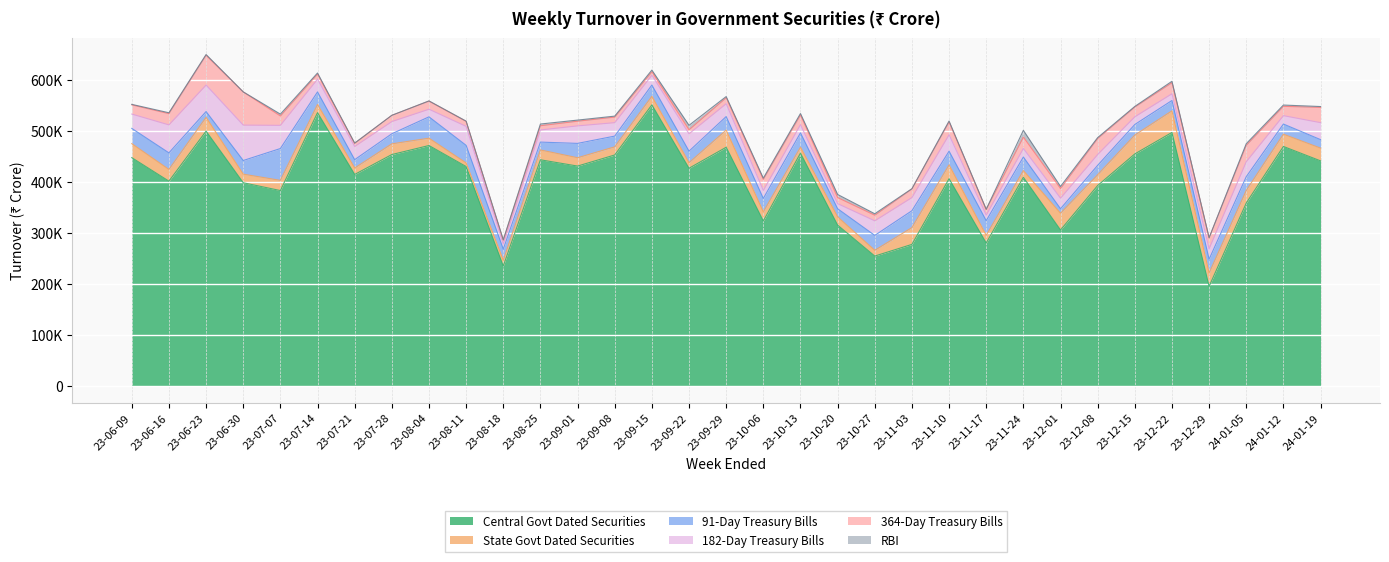

What position from the left is 2023-11-17?

24